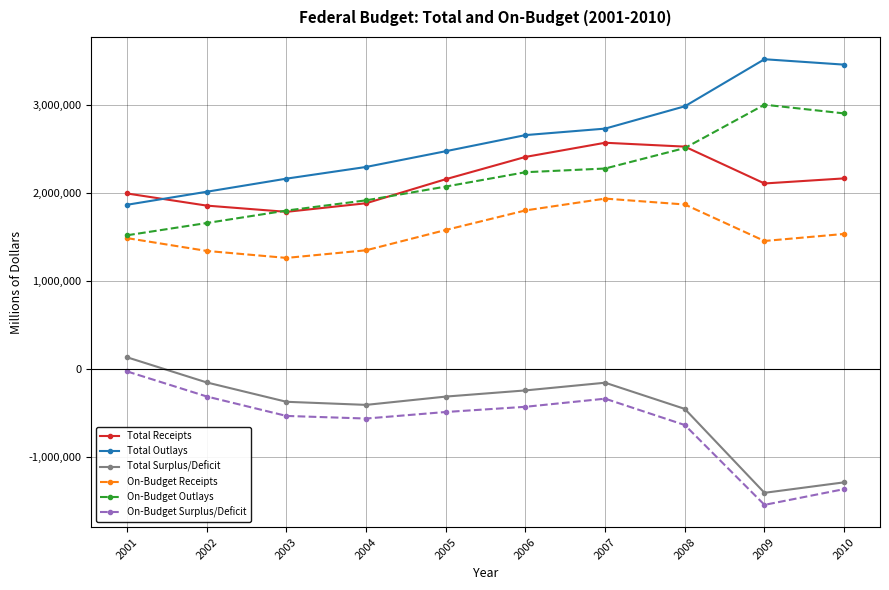

What are all the series names shown in the legend?

Total Receipts, Total Outlays, Total Surplus/Deficit, On-Budget Receipts, On-Budget Outlays, On-Budget Surplus/Deficit